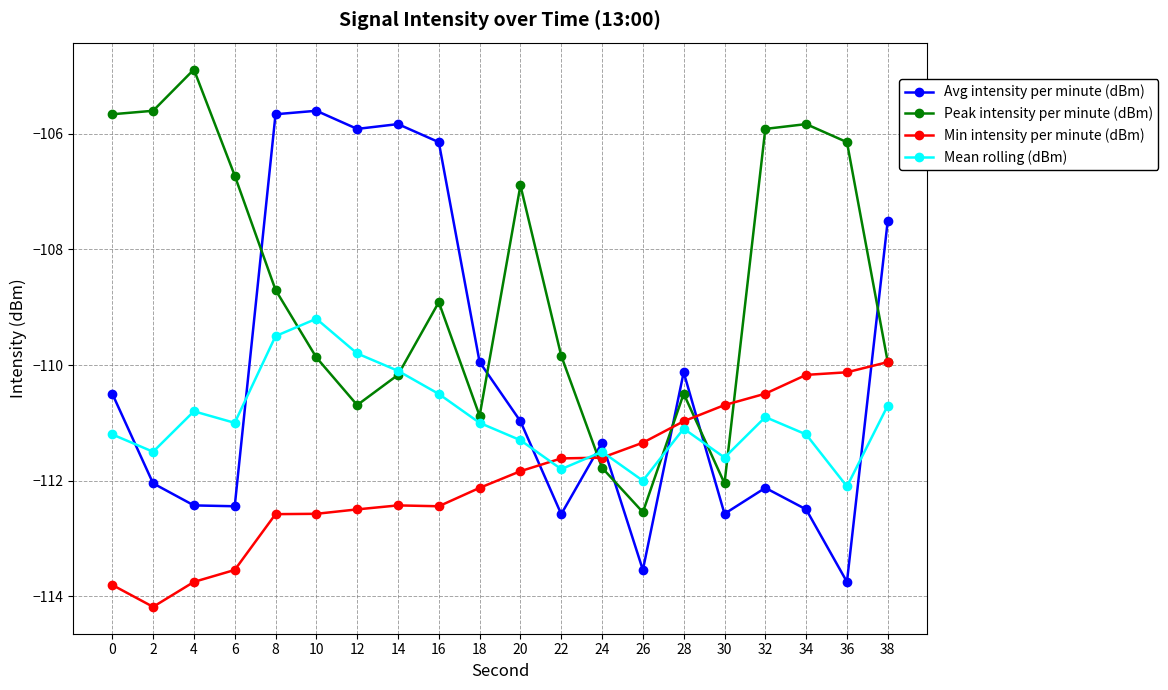

What is the total value across all series at 14?

-438.5